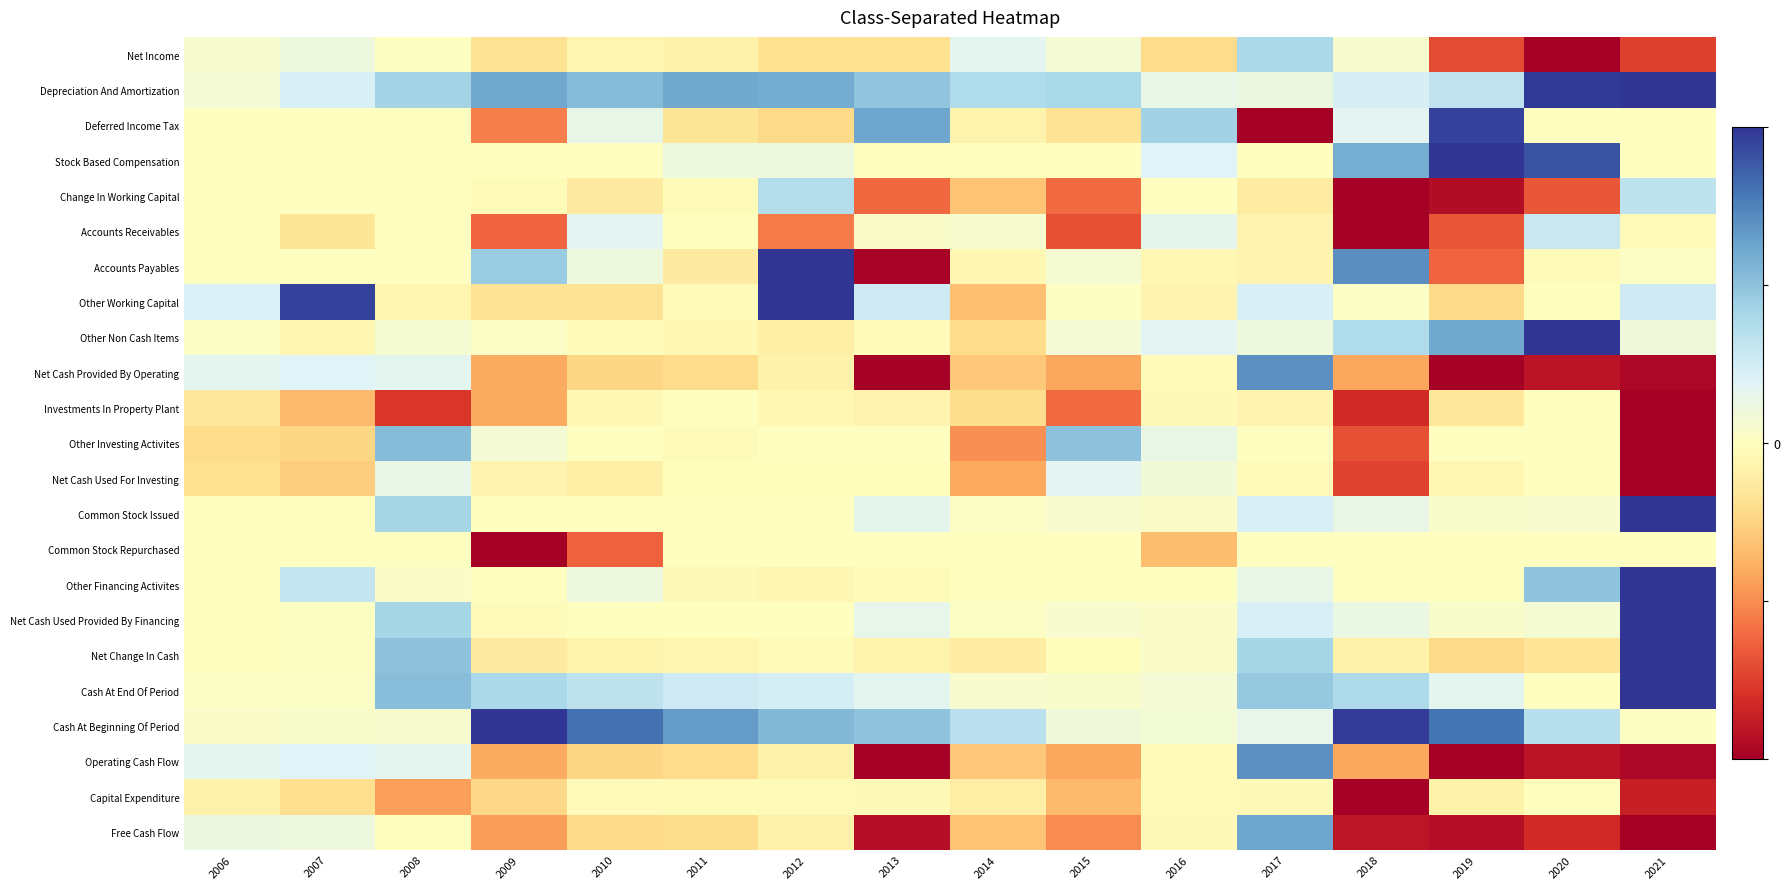

Reading left to right, what are all the values shown in this chart?

Net Income: 2006=0.1	2007=0.1	2008=0.0	2009=-0.2	2010=-0.1	2011=-0.1	2012=-0.2	2013=-0.2	2014=0.2	2015=0.1	2016=-0.2	2017=0.4	2018=0.0	2019=-0.7	2020=-1.0	2021=-0.7
Depreciation And Amortization: 2006=0.1	2007=0.2	2008=0.4	2009=0.6	2010=0.5	2011=0.6	2012=0.6	2013=0.5	2014=0.4	2015=0.4	2016=0.1	2017=0.1	2018=0.2	2019=0.3	2020=1.0	2021=1.0
Deferred Income Tax: 2006=0.0	2007=0.0	2008=0.0	2009=-0.5	2010=0.1	2011=-0.2	2012=-0.2	2013=0.6	2014=-0.1	2015=-0.2	2016=0.4	2017=-1.0	2018=0.2	2019=1.0	2020=0.0	2021=0.0
Stock Based Compensation: 2006=0.0	2007=0.0	2008=0.0	2009=0.0	2010=0.0	2011=0.1	2012=0.1	2013=0.0	2014=0.0	2015=0.0	2016=0.2	2017=0.0	2018=0.6	2019=1.0	2020=0.9	2021=0.0
Change In Working Capital: 2006=-0.0	2007=0.0	2008=-0.0	2009=-0.0	2010=-0.1	2011=-0.0	2012=0.4	2013=-0.6	2014=-0.3	2015=-0.6	2016=0.0	2017=-0.1	2018=-1.0	2019=-0.9	2020=-0.7	2021=0.3
Accounts Receivables: 2006=0.0	2007=-0.2	2008=0.0	2009=-0.6	2010=0.2	2011=-0.0	2012=-0.5	2013=0.0	2014=0.1	2015=-0.7	2016=0.2	2017=-0.1	2018=-1.0	2019=-0.7	2020=0.3	2021=-0.0
Accounts Payables: 2006=0.0	2007=0.0	2008=0.0	2009=0.5	2010=0.1	2011=-0.1	2012=1.0	2013=-1.0	2014=-0.1	2015=0.1	2016=-0.0	2017=-0.1	2018=0.7	2019=-0.6	2020=-0.0	2021=0.0
Other Working Capital: 2006=0.2	2007=1.0	2008=-0.1	2009=-0.2	2010=-0.2	2011=-0.0	2012=1.0	2013=0.3	2014=-0.3	2015=0.0	2016=-0.1	2017=0.2	2018=0.0	2019=-0.2	2020=-0.0	2021=0.3
Other Non Cash Items: 2006=0.0	2007=-0.0	2008=0.1	2009=0.0	2010=-0.0	2011=-0.0	2012=-0.1	2013=-0.0	2014=-0.2	2015=0.1	2016=0.2	2017=0.1	2018=0.4	2019=0.6	2020=1.0	2021=0.1
Net Cash Provided By Operating: 2006=0.2	2007=0.2	2008=0.2	2009=-0.4	2010=-0.2	2011=-0.2	2012=-0.1	2013=-1.0	2014=-0.3	2015=-0.4	2016=-0.0	2017=0.7	2018=-0.4	2019=-1.0	2020=-0.9	2021=-1.0
Investments In Property Plant: 2006=-0.2	2007=-0.3	2008=-0.8	2009=-0.4	2010=-0.0	2011=0.0	2012=-0.0	2013=-0.1	2014=-0.2	2015=-0.6	2016=-0.0	2017=-0.1	2018=-0.8	2019=-0.1	2020=-0.0	2021=-1.0
Other Investing Activites: 2006=-0.2	2007=-0.2	2008=0.5	2009=0.1	2010=0.0	2011=-0.0	2012=0.0	2013=0.0	2014=-0.5	2015=0.5	2016=0.1	2017=0.0	2018=-0.7	2019=0.0	2020=0.0	2021=-1.0
Net Cash Used For Investing: 2006=-0.2	2007=-0.3	2008=0.1	2009=-0.1	2010=-0.1	2011=-0.0	2012=-0.0	2013=-0.0	2014=-0.4	2015=0.2	2016=0.1	2017=-0.0	2018=-0.7	2019=-0.0	2020=-0.0	2021=-1.0
Common Stock Issued: 2006=0.0	2007=0.0	2008=0.4	2009=0.0	2010=0.0	2011=0.0	2012=0.0	2013=0.2	2014=0.0	2015=0.1	2016=0.0	2017=0.2	2018=0.1	2019=0.0	2020=0.0	2021=1.0
Common Stock Repurchased: 2006=0.0	2007=0.0	2008=0.0	2009=-1.0	2010=-0.6	2011=0.0	2012=0.0	2013=0.0	2014=0.0	2015=0.0	2016=-0.3	2017=0.0	2018=0.0	2019=0.0	2020=0.0	2021=0.0
Other Financing Activites: 2006=0.0	2007=0.3	2008=0.0	2009=0.0	2010=0.1	2011=-0.0	2012=-0.0	2013=-0.0	2014=0.0	2015=0.0	2016=0.0	2017=0.1	2018=0.0	2019=0.0	2020=0.5	2021=1.0
Net Cash Used Provided By Financing: 2006=0.0	2007=0.0	2008=0.4	2009=-0.0	2010=-0.0	2011=-0.0	2012=-0.0	2013=0.2	2014=0.0	2015=0.0	2016=0.0	2017=0.2	2018=0.1	2019=0.0	2020=0.1	2021=1.0
Net Change In Cash: 2006=0.0	2007=0.0	2008=0.5	2009=-0.1	2010=-0.1	2011=-0.1	2012=-0.0	2013=-0.1	2014=-0.1	2015=-0.0	2016=0.0	2017=0.4	2018=-0.1	2019=-0.2	2020=-0.2	2021=1.0
Cash At End Of Period: 2006=0.0	2007=0.0	2008=0.5	2009=0.4	2010=0.3	2011=0.3	2012=0.2	2013=0.2	2014=0.0	2015=0.0	2016=0.1	2017=0.5	2018=0.4	2019=0.2	2020=0.0	2021=1.0
Cash At Beginning Of Period: 2006=0.0	2007=0.0	2008=0.1	2009=1.0	2010=0.8	2011=0.7	2012=0.5	2013=0.5	2014=0.3	2015=0.1	2016=0.1	2017=0.2	2018=1.0	2019=0.8	2020=0.4	2021=0.0
Operating Cash Flow: 2006=0.2	2007=0.2	2008=0.2	2009=-0.4	2010=-0.2	2011=-0.2	2012=-0.1	2013=-1.0	2014=-0.3	2015=-0.4	2016=-0.0	2017=0.7	2018=-0.4	2019=-1.0	2020=-0.9	2021=-1.0
Capital Expenditure: 2006=-0.1	2007=-0.2	2008=-0.4	2009=-0.2	2010=-0.0	2011=-0.0	2012=-0.0	2013=-0.0	2014=-0.1	2015=-0.3	2016=-0.0	2017=-0.0	2018=-1.0	2019=-0.1	2020=-0.0	2021=-0.9
Free Cash Flow: 2006=0.1	2007=0.1	2008=-0.0	2009=-0.4	2010=-0.2	2011=-0.2	2012=-0.1	2013=-0.9	2014=-0.3	2015=-0.5	2016=-0.0	2017=0.6	2018=-0.9	2019=-0.9	2020=-0.8	2021=-1.0